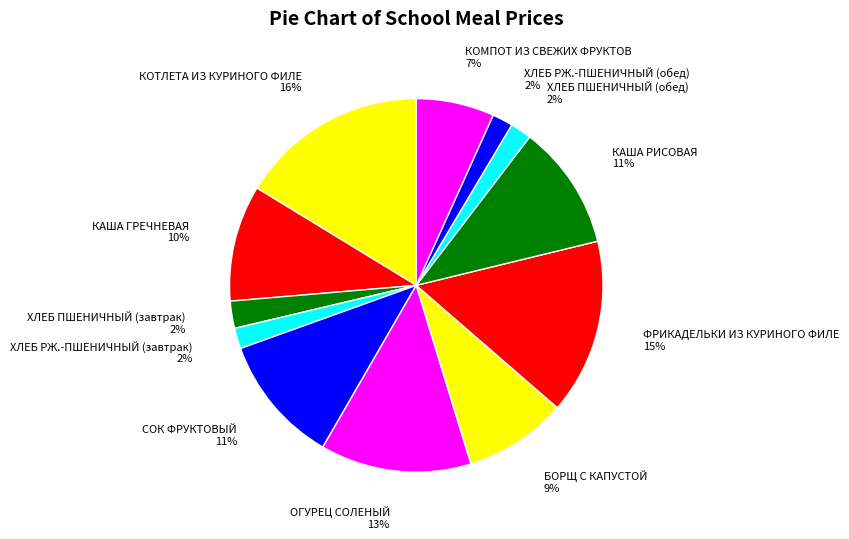

Between КАША ГРЕЧНЕВАЯ 10% and ХЛЕБ РЖ.-ПШЕНИЧНЫЙ (обед) 2%, which is larger?

КАША ГРЕЧНЕВАЯ 10%